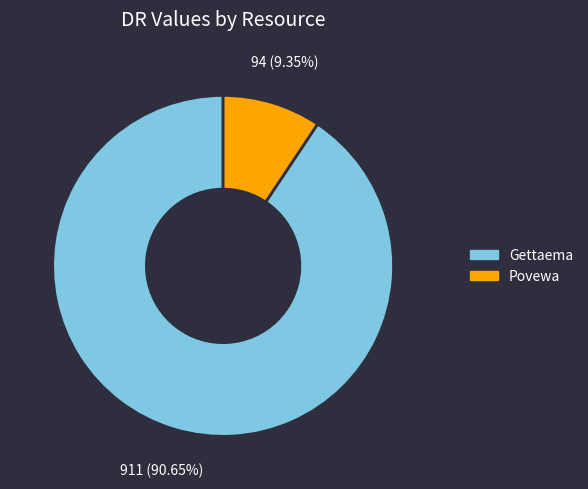

To the nearest percent, what portion does Gettaema represent?

91%